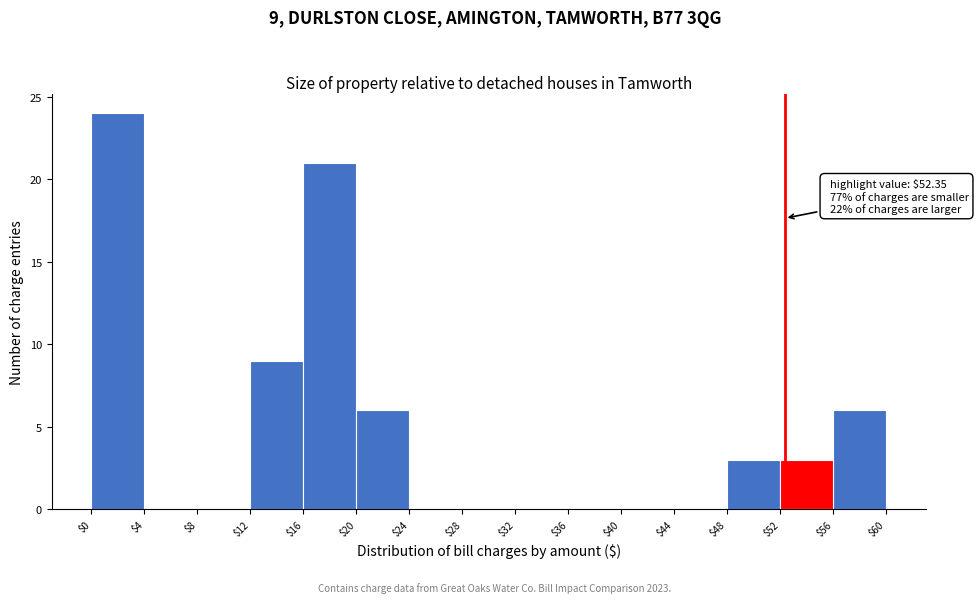

Over which range of the x-axis is the bar tallest?

$0 to $4